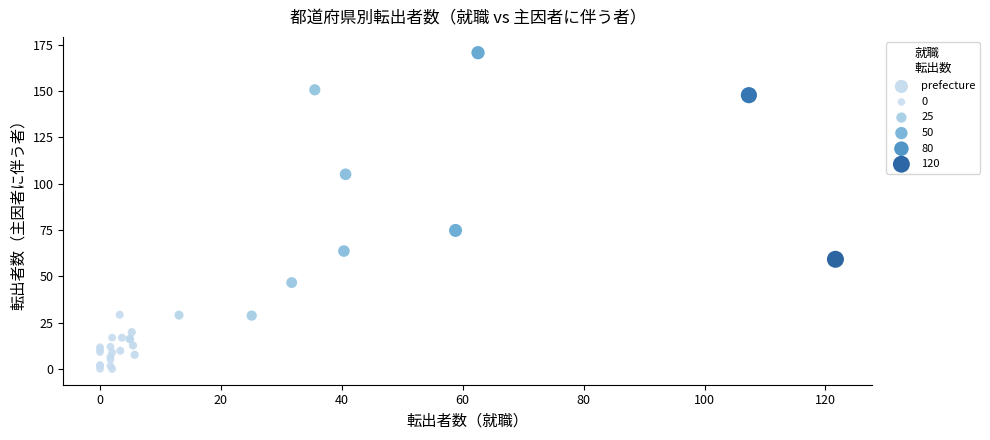

What Y value in the scatter plot is closest to 85?

74.7